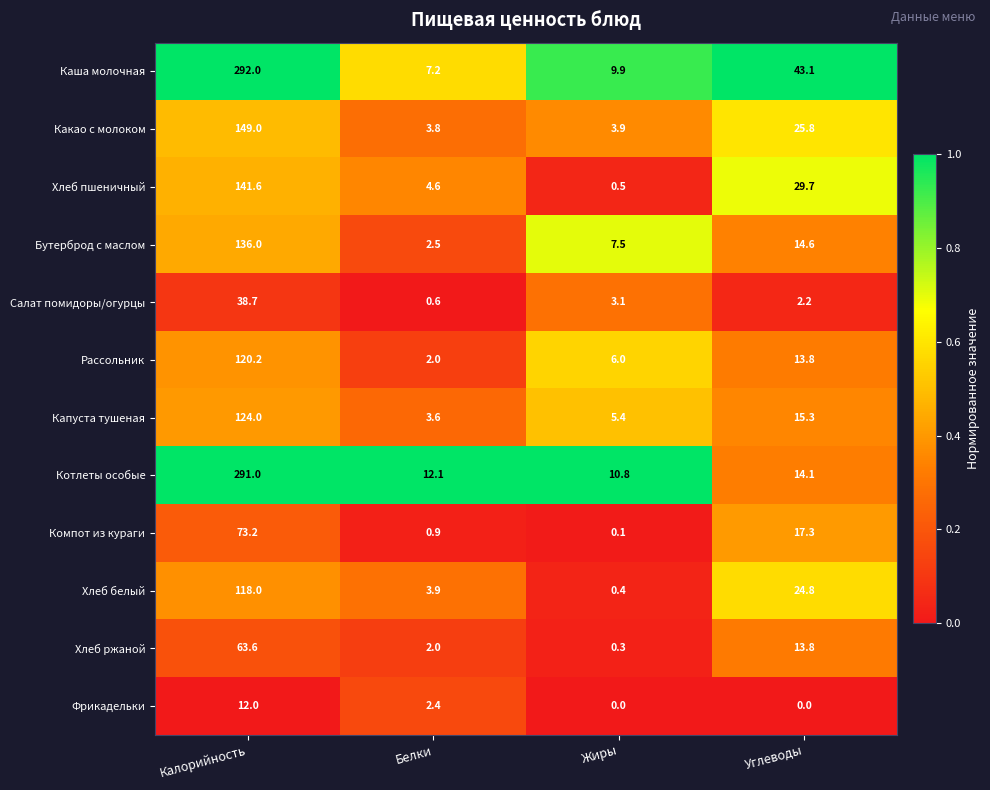

Which label corresponds to the largest value in the chart?

Калорийность